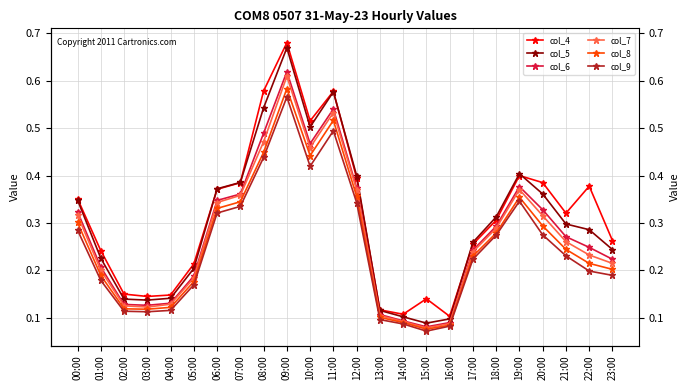

What is the maximum value shown in the chart?

0.7